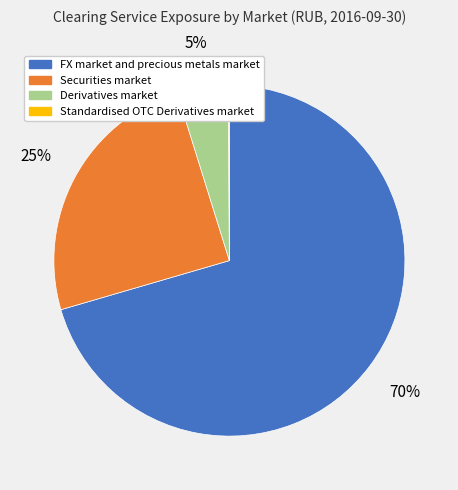

Which category has the biggest portion of the pie?

FX market and precious metals market